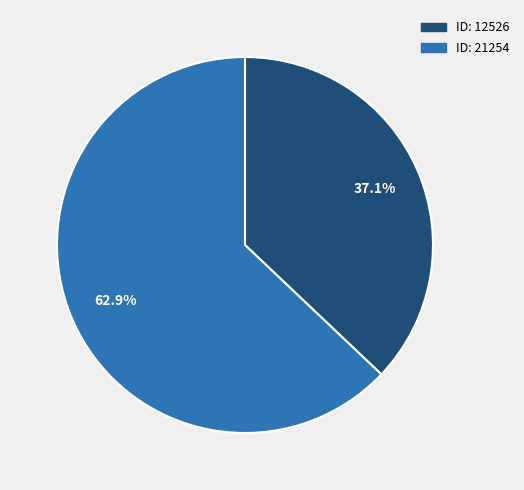

Does ID: 12526 account for over 50% of the chart?

No